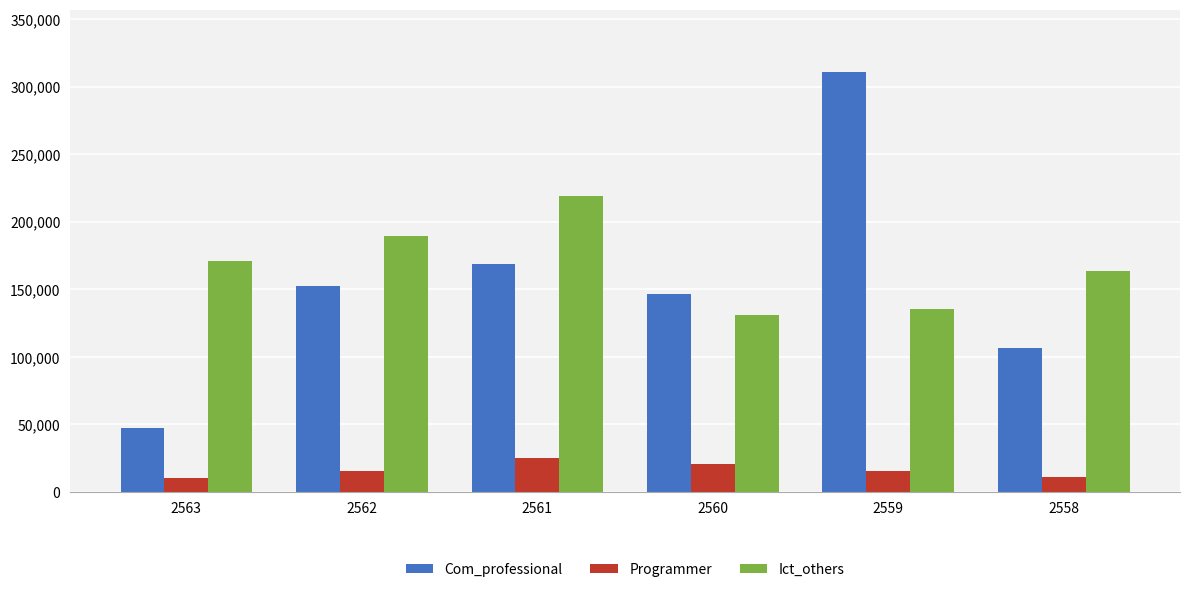

Which series has the largest range (max minus min)?

Com_professional